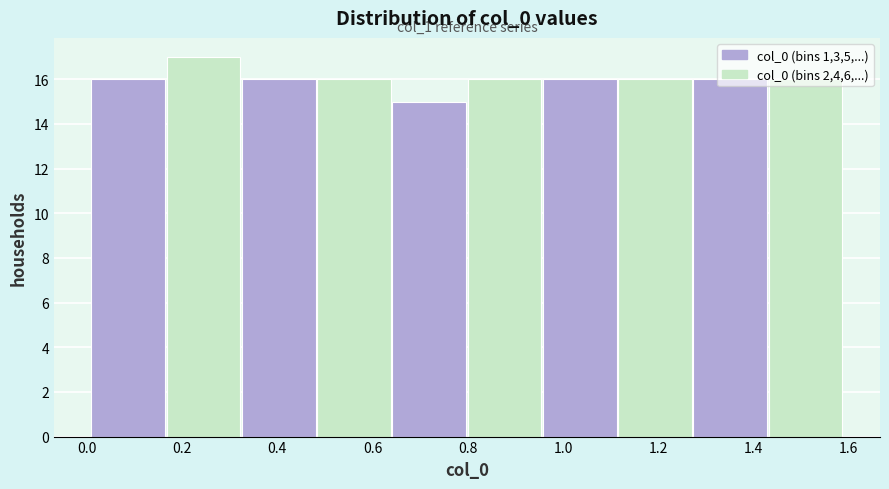

Over which range of the x-axis is the bar tallest?

0.168 to 0.326